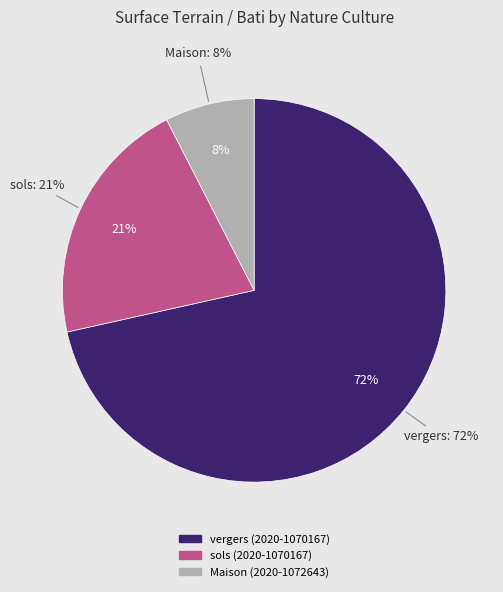

To the nearest percent, what percentage of the pie is sols (2020-1070167)?

21%